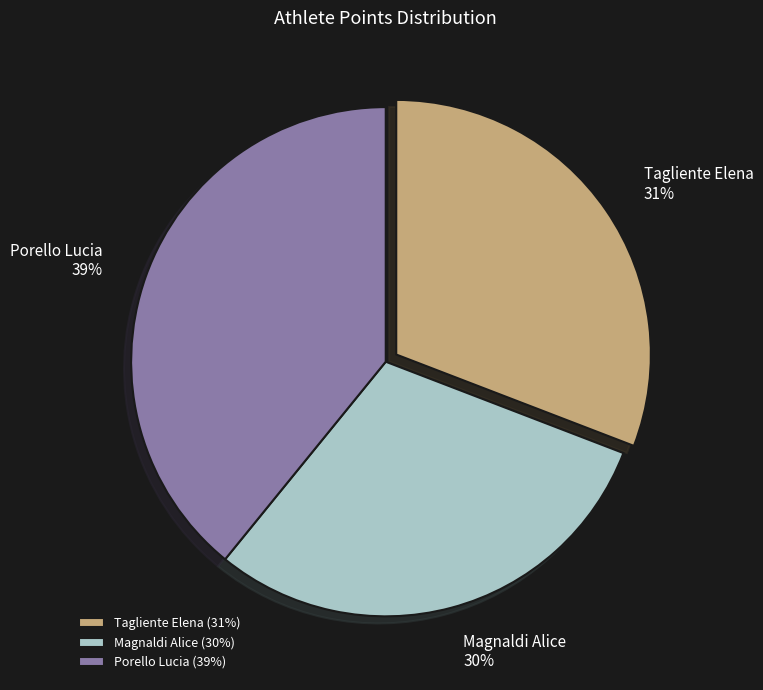

How many segments does this pie chart have?

3